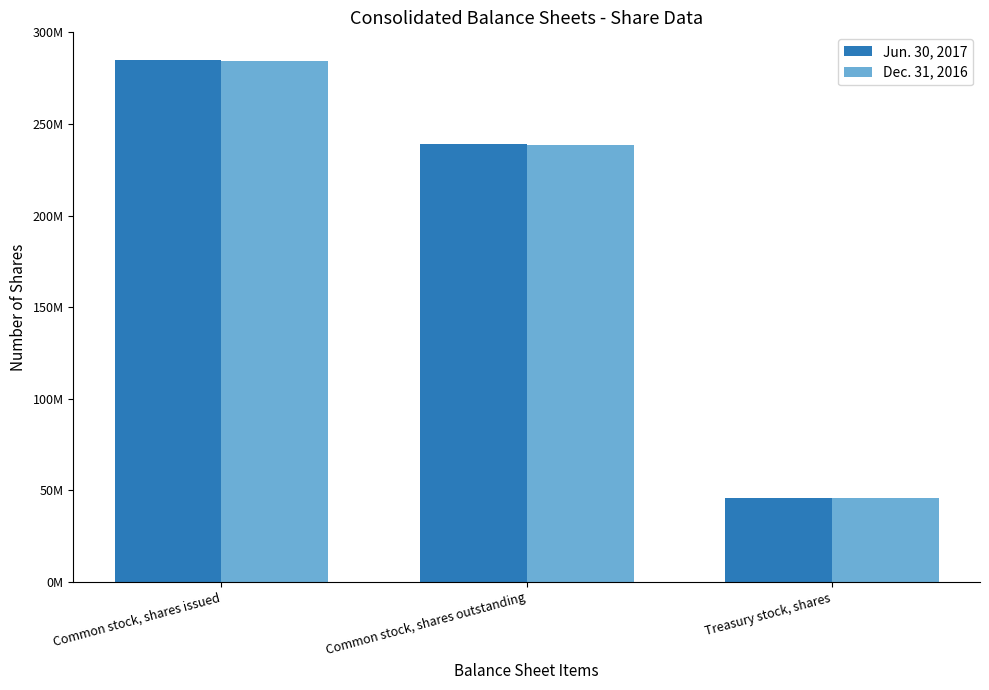

Does the chart contain stacked bars?

No